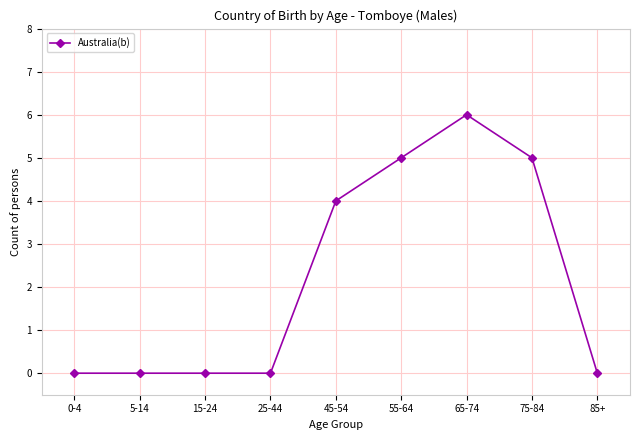

What is the average value?

2